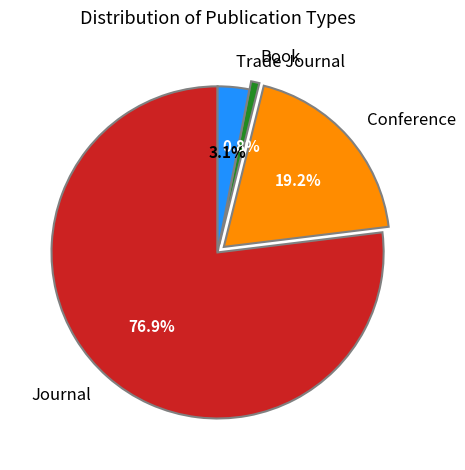

Rank the categories by value from lowest to highest.

Book, Trade Journal, Conference, Journal